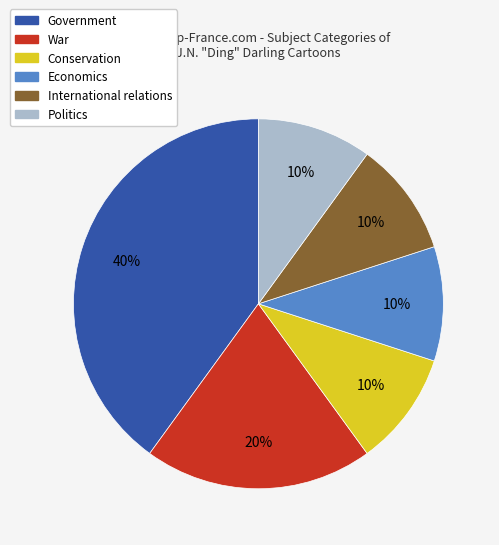

To the nearest percent, what is the difference between the Politics and War slice percentages?

10%